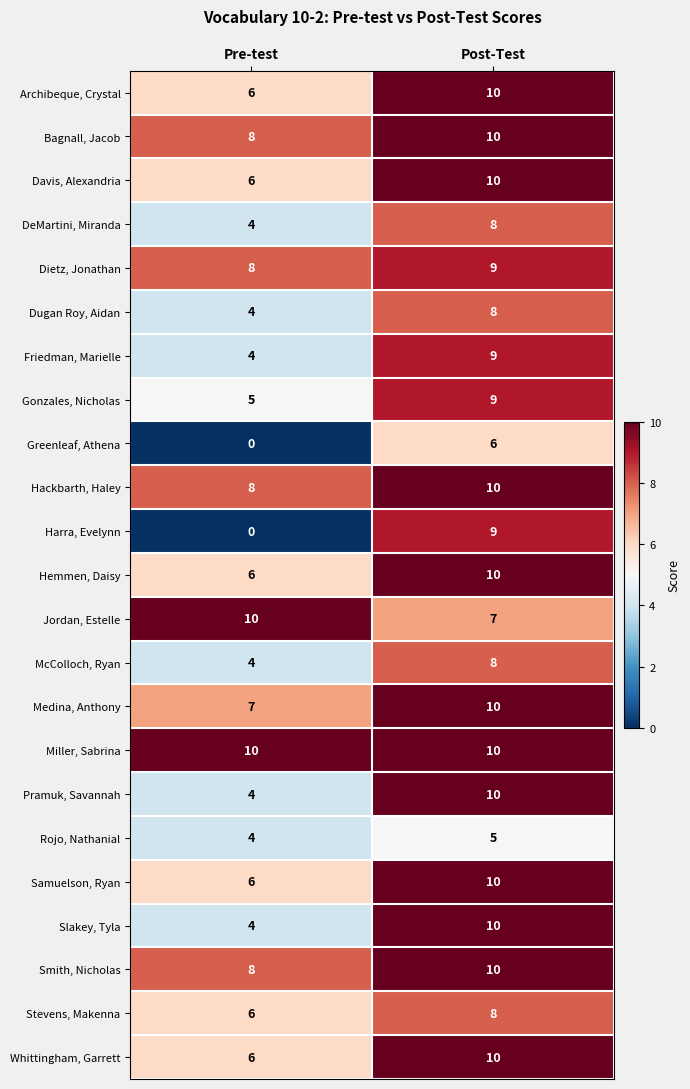

Which series has the largest total across all categories?

Miller, Sabrina